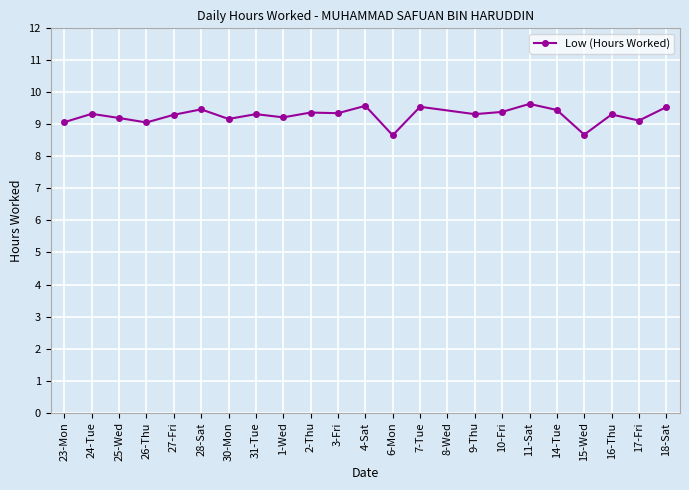

Where is the first local maximum?

24-Tue